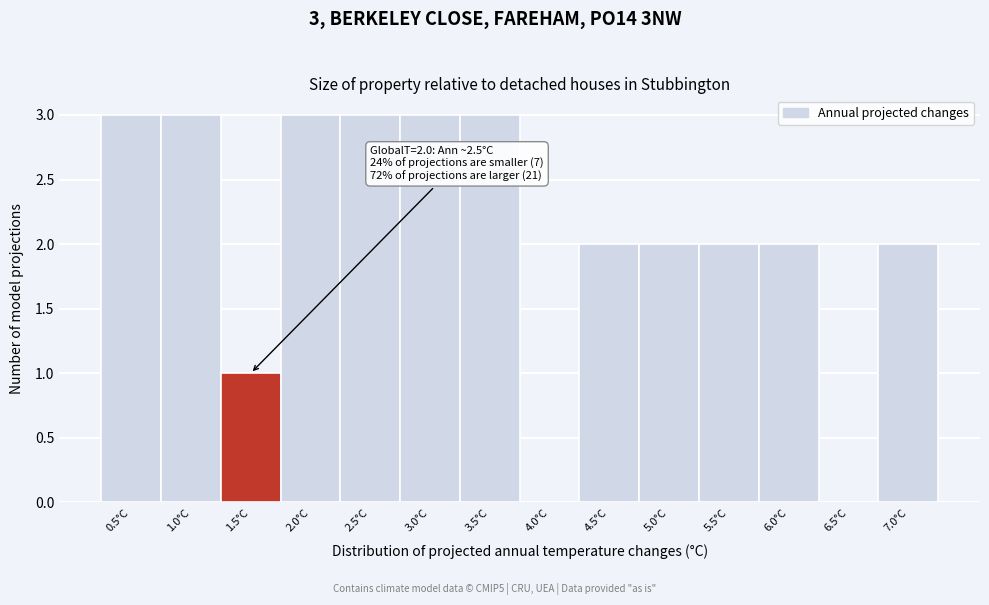

Reading left to right, transcribe all the data shown in this chart.

0.5°C=3	1.0°C=3	1.5°C=1	2.0°C=3	2.5°C=3	3.0°C=3	3.5°C=3	4.0°C=0	4.5°C=2	5.0°C=2	5.5°C=2	6.0°C=2	6.5°C=0	7.0°C=2